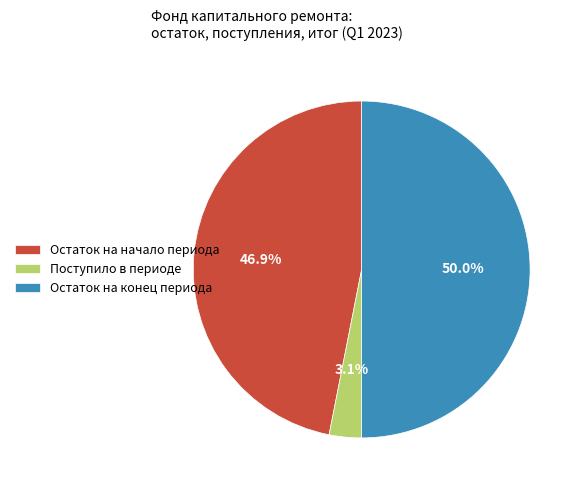

Rank the categories by value from highest to lowest.

Остаток на конец периода, Остаток на начало периода, Поступило в периоде